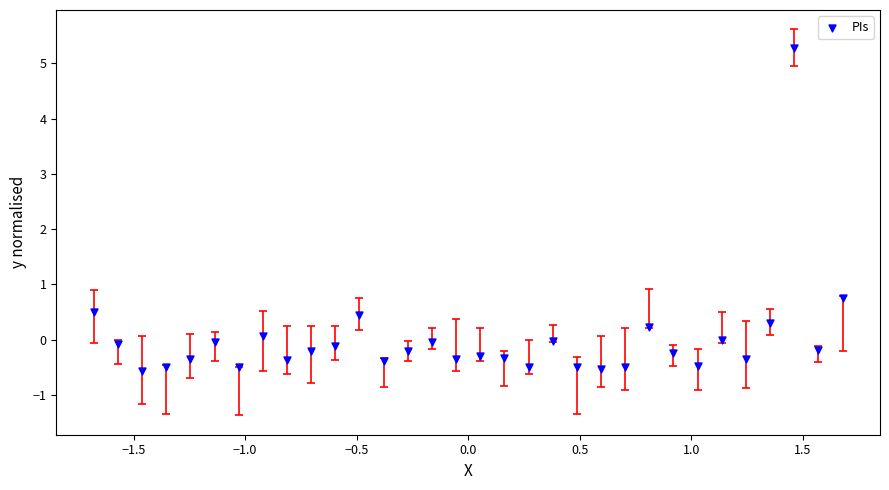

What Y value in the scatter plot is closest to 2?

0.8